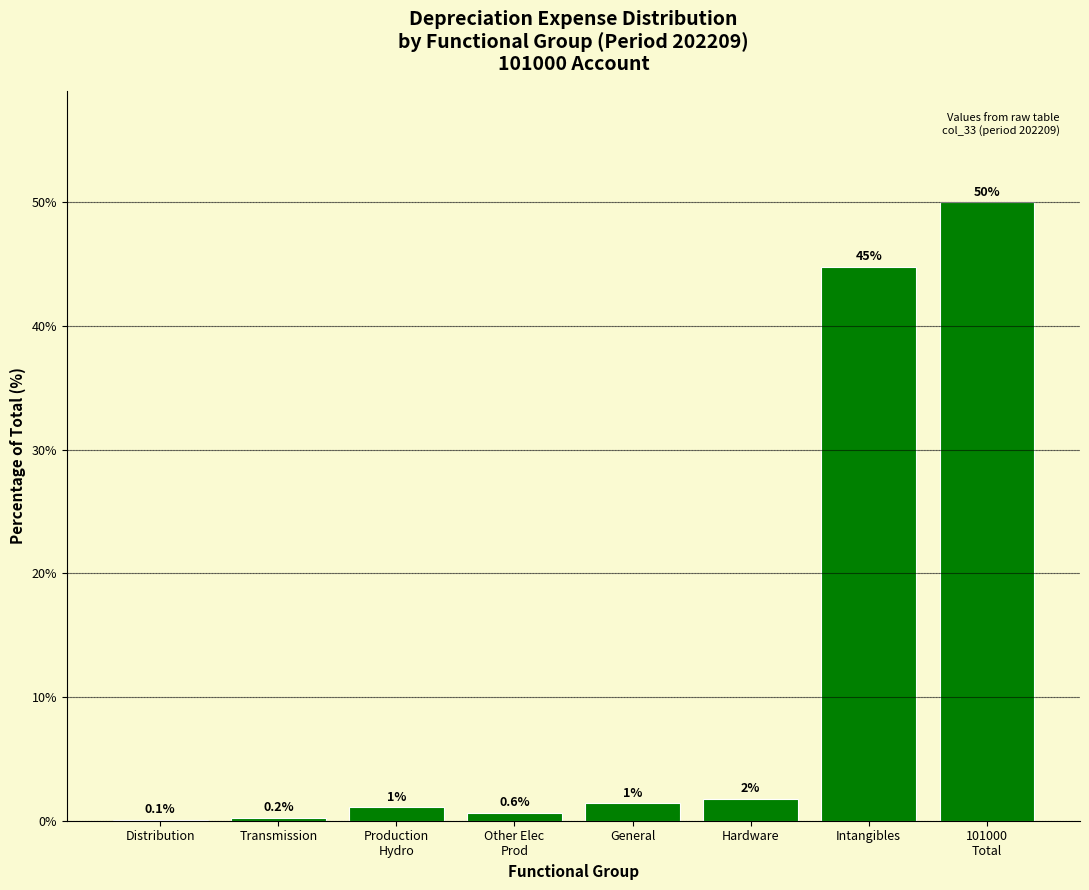

At which label is the value closest to 25?

Intangibles